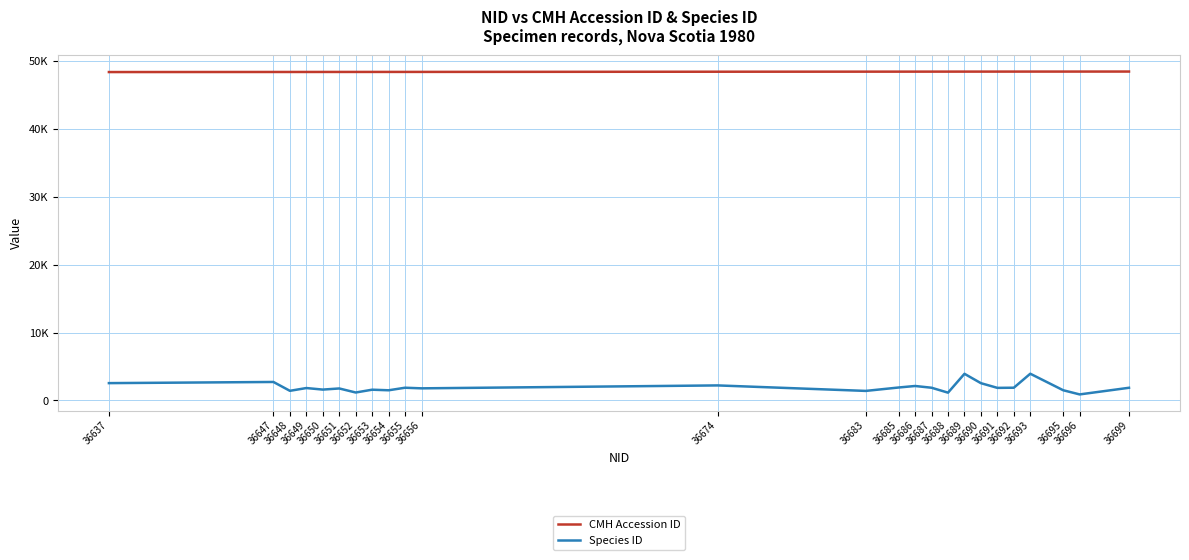

True or false: Species ID and CMH Accession ID intersect in this chart.

False